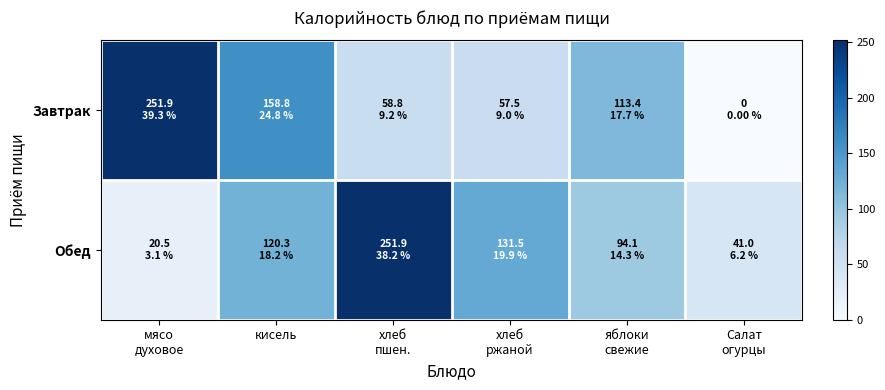

Rank the series by their maximum value, from highest to lowest.

Завтрак, Обед